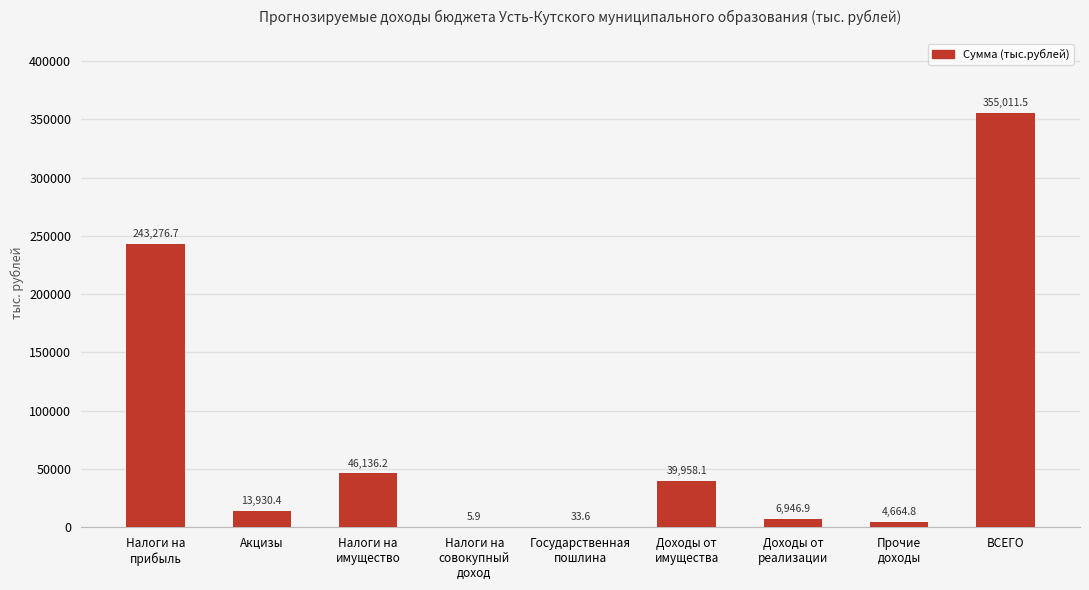

At which category does the chart reach its peak across all series?

ВСЕГО